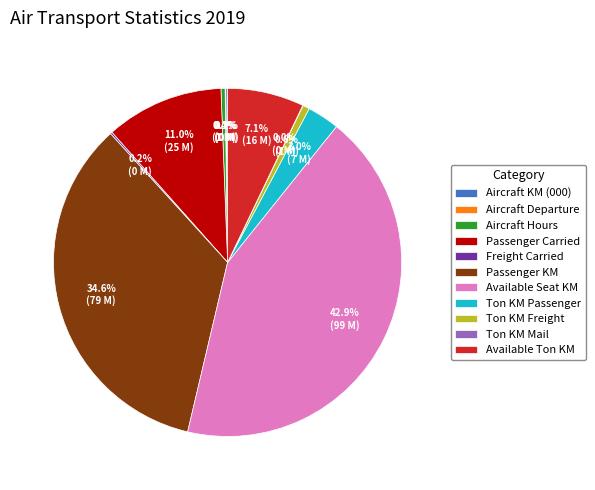

What portion of the pie excludes Passenger KM?

65.4%